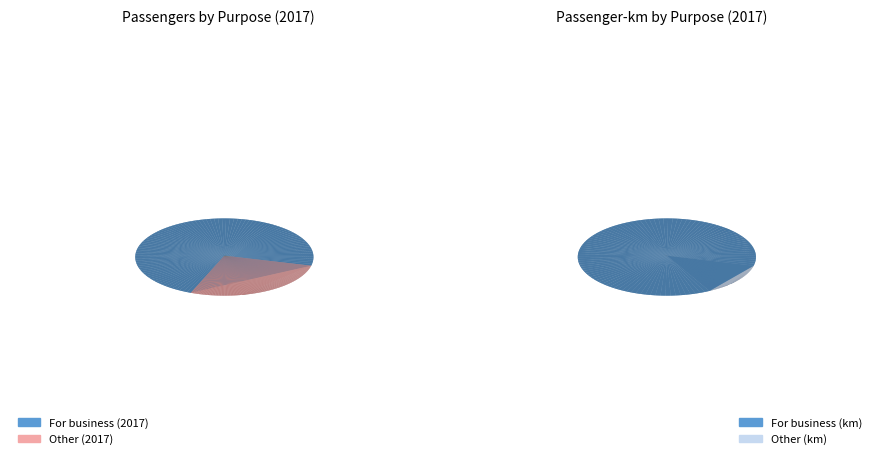

What percentage do For business and Other together represent?

100.0%